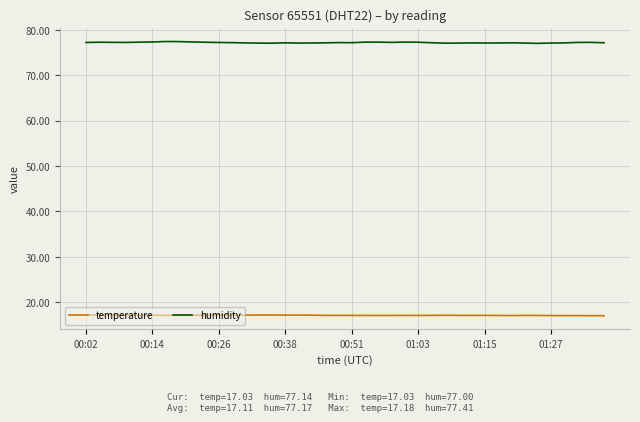

Which series has the largest total across all categories?

humidity